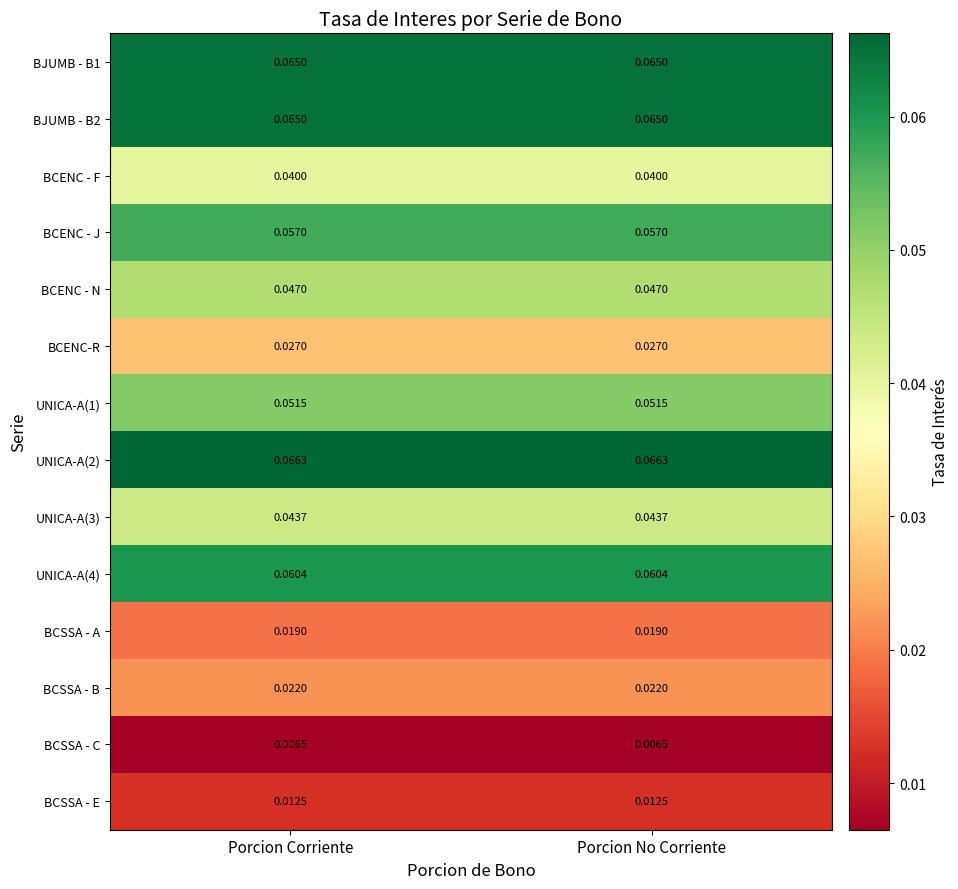

Is the value of UNICA-A(1) at Porcion Corriente greater than the value of BCENC - N at Porcion Corriente?

Yes